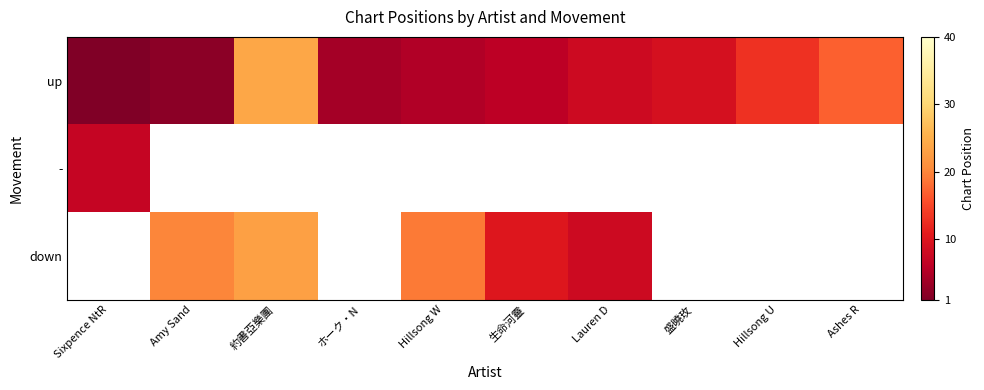

Where is up nearest to the value 12?

Hillsong U